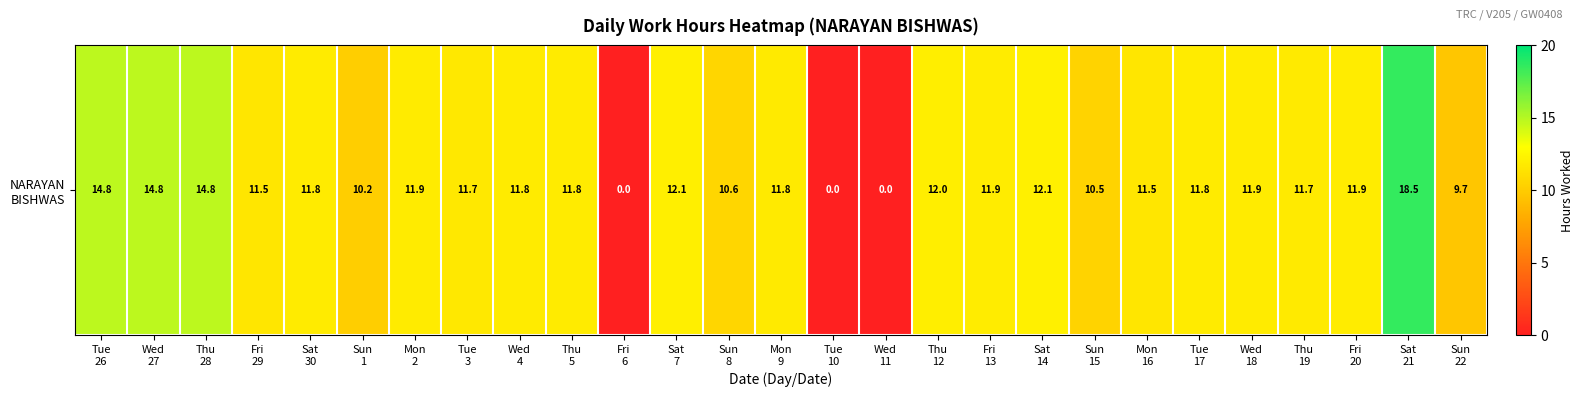

List the labels in order of value, smallest first.

Fri
6, Tue
10, Wed
11, Sun
22, Sun
1, Sun
15, Sun
8, Fri
29, Mon
16, Tue
3, Thu
19, Mon
9, Thu
5, Sat
30, Tue
17, Wed
4, Wed
18, Mon
2, Fri
13, Fri
20, Thu
12, Sat
7, Sat
14, Thu
28, Wed
27, Tue
26, Sat
21